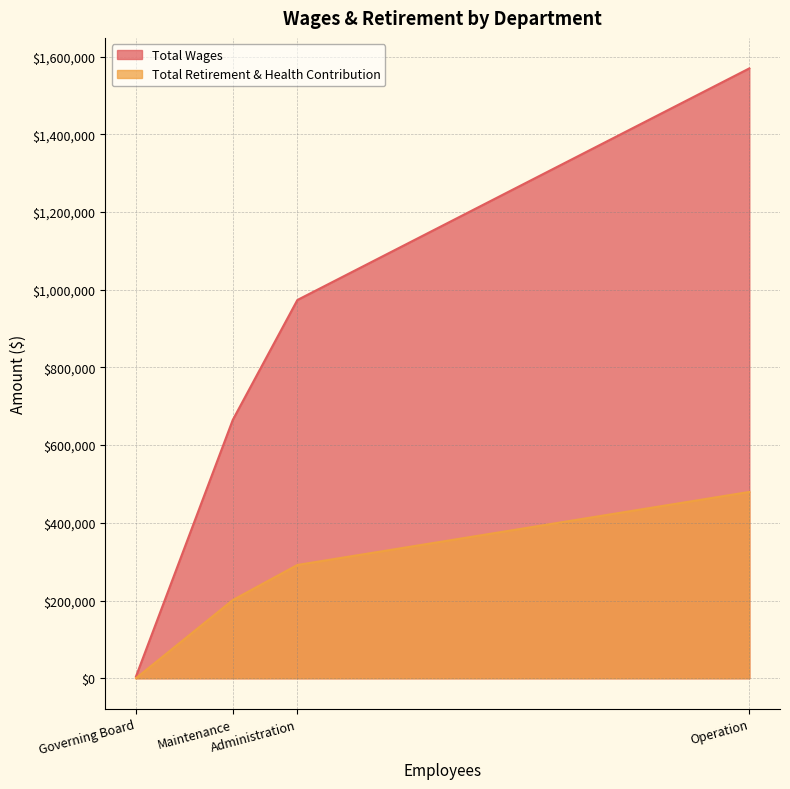

True or false: Total Retirement & Health Contribution and Total Wages cross at least once.

False